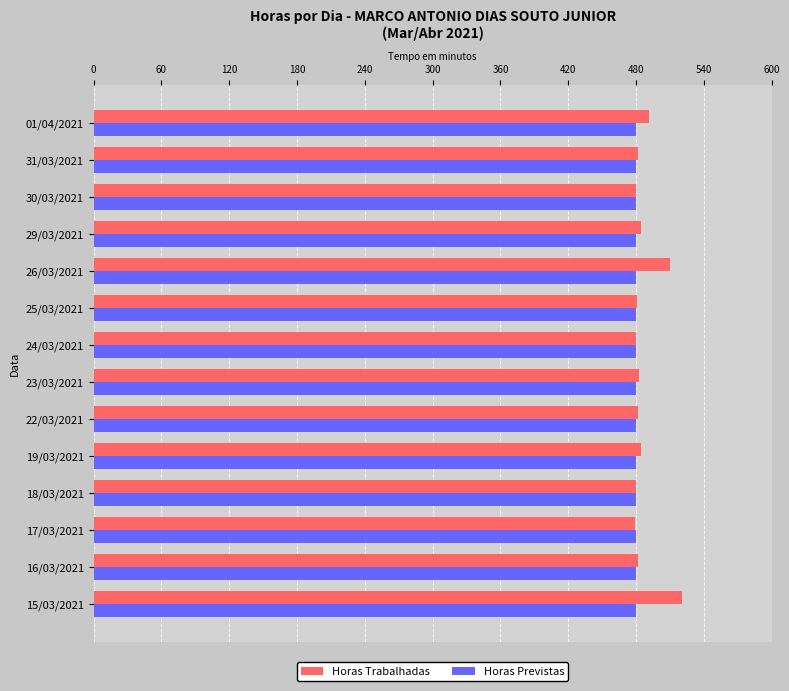

What is the difference between the maximum and second lowest values in the Horas Trabalhadas series?

41